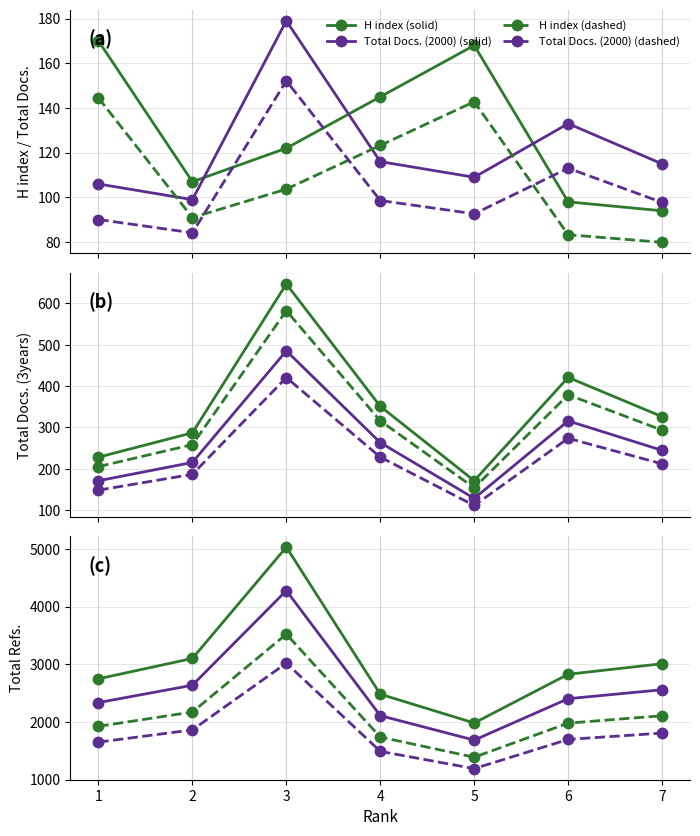

True or false: H index has a value of 43.3 at 2.

False